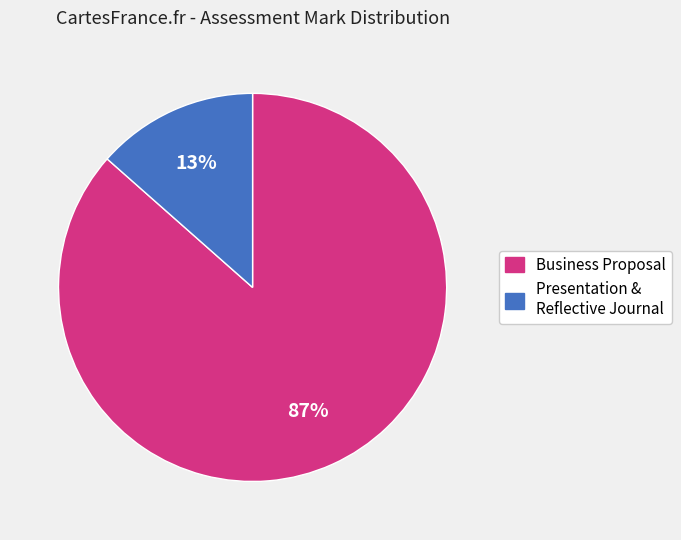

To the nearest percent, what is the average slice percentage?

50%